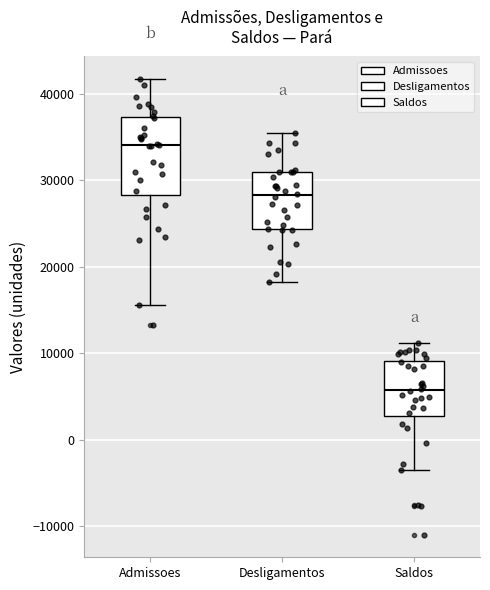

Reading left to right, transcribe this box plot: for each box, give where its median line is, the range the box spans, and where its two whiskers end, as read against the y-axis. The values are not printed on the chart, so give them approximately, as read against the axis.

Admissoes: median 34000, box 28000 to 37000, whiskers 16000 to 42000
Desligamentos: median 28000, box 24000 to 31000, whiskers 18000 to 36000
Saldos: median 6000, box 3000 to 9000, whiskers -3000 to 11000